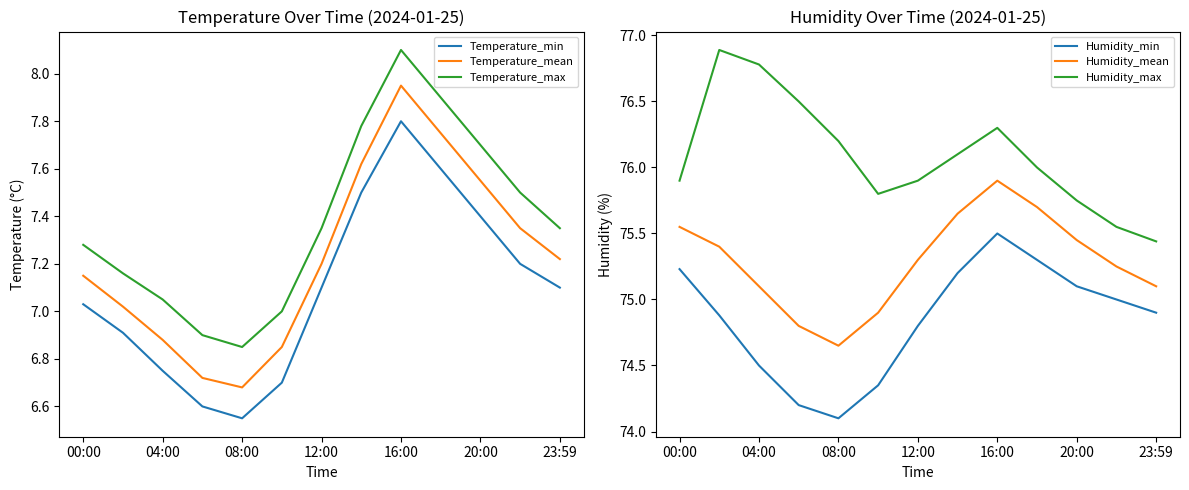

True or false: Humidity_max and Temperature_max cross at least once.

False